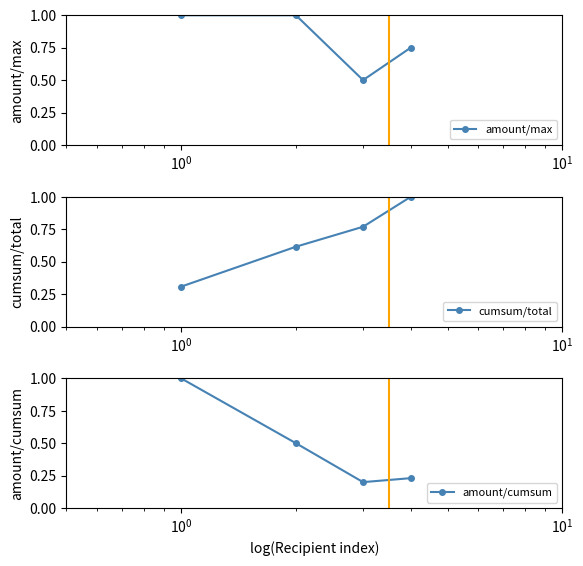

True or false: cumsum/total has more than 2 points higher than both neighbors.

False